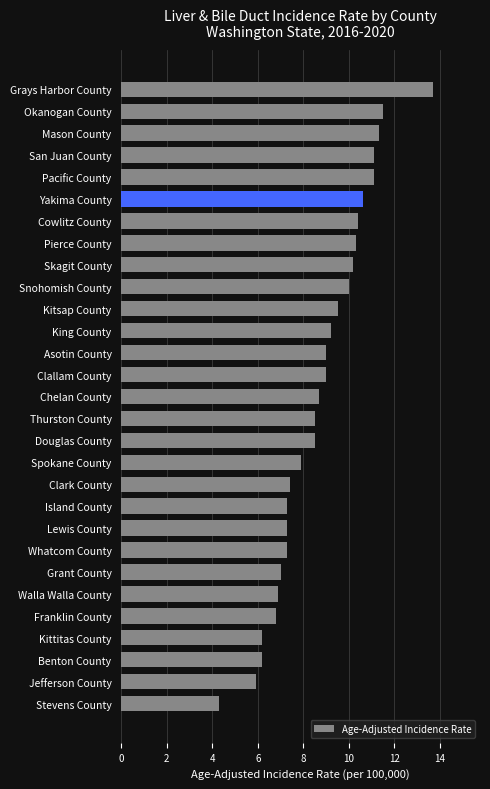

How many values exceed 8?

17